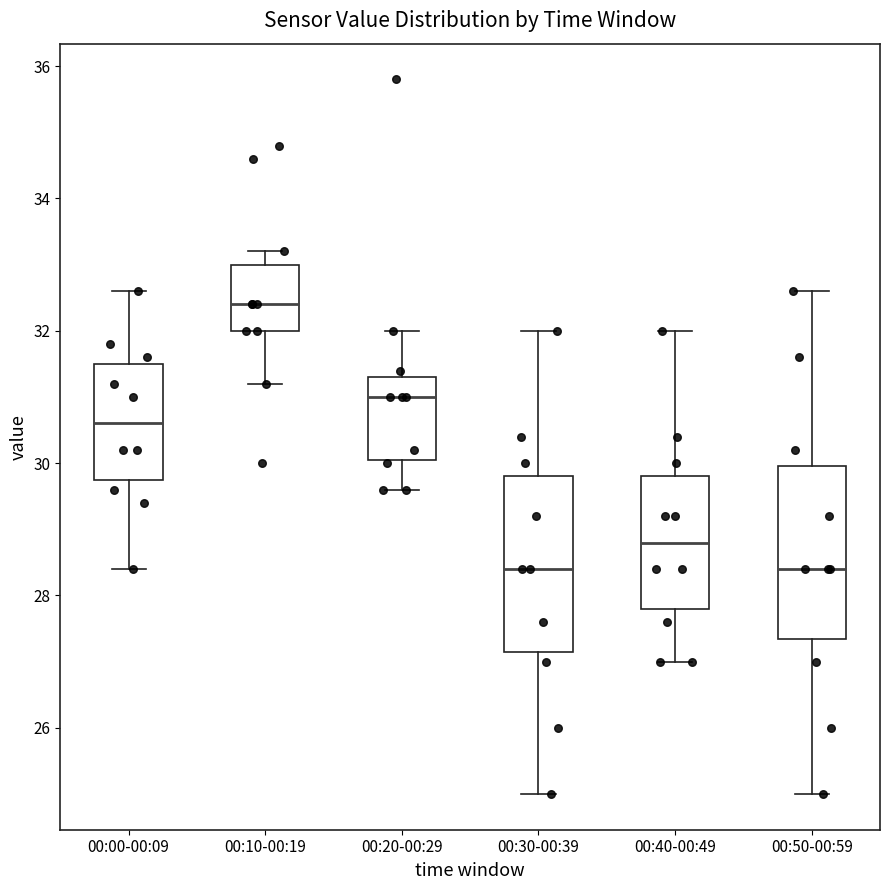

Reading left to right, transcribe this box plot: for each box, give where its median line is, the range the box spans, and where its two whiskers end, as read against the y-axis. The values are not printed on the chart, so give them approximately, as read against the axis.

00:00-00:09: median 30.6, box 29.8 to 31.6, whiskers 28.4 to 32.6
00:10-00:19: median 32.4, box 32.0 to 33.0, whiskers 31.2 to 33.2
00:20-00:29: median 31.0, box 30.0 to 31.4, whiskers 29.6 to 32.0
00:30-00:39: median 28.4, box 27.2 to 29.8, whiskers 25.0 to 32.0
00:40-00:49: median 28.8, box 27.8 to 29.8, whiskers 27.0 to 32.0
00:50-00:59: median 28.4, box 27.4 to 30.0, whiskers 25.0 to 32.6